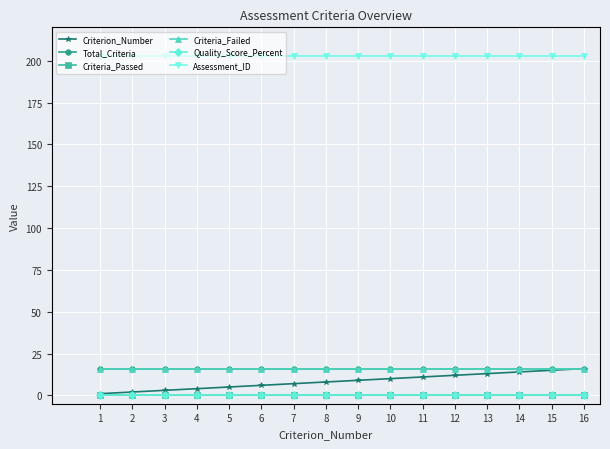

What is the total value across all series at 7?

242